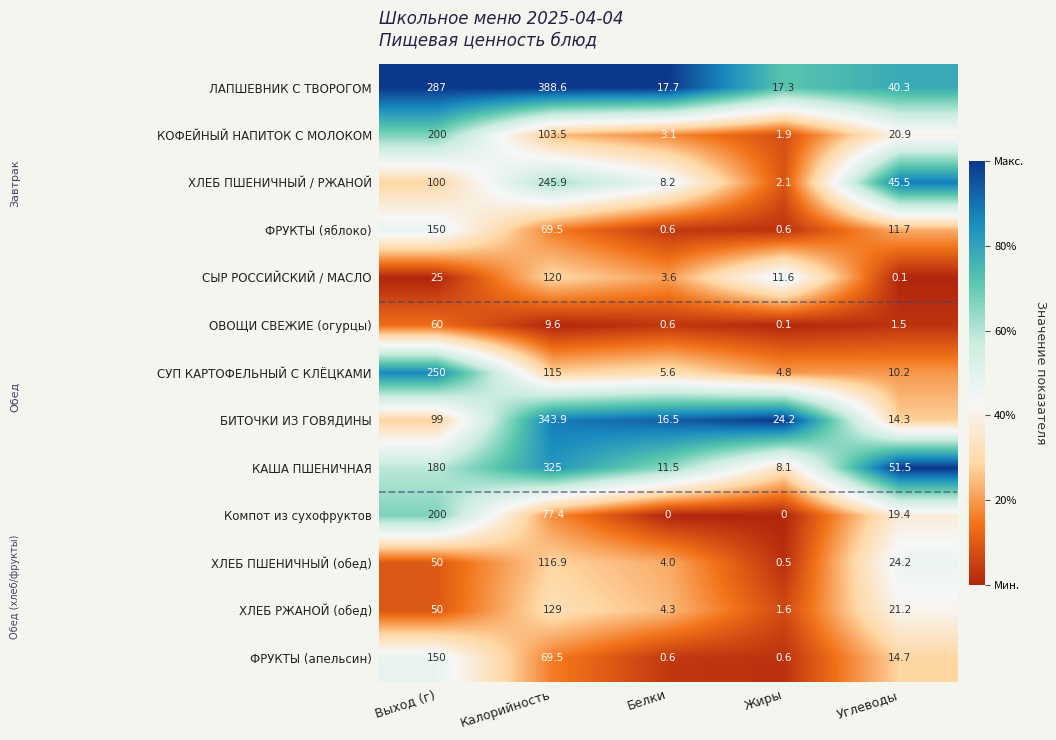

What is the sum of the Компот из сухофруктов values at Калорийность and Жиры?

77.4